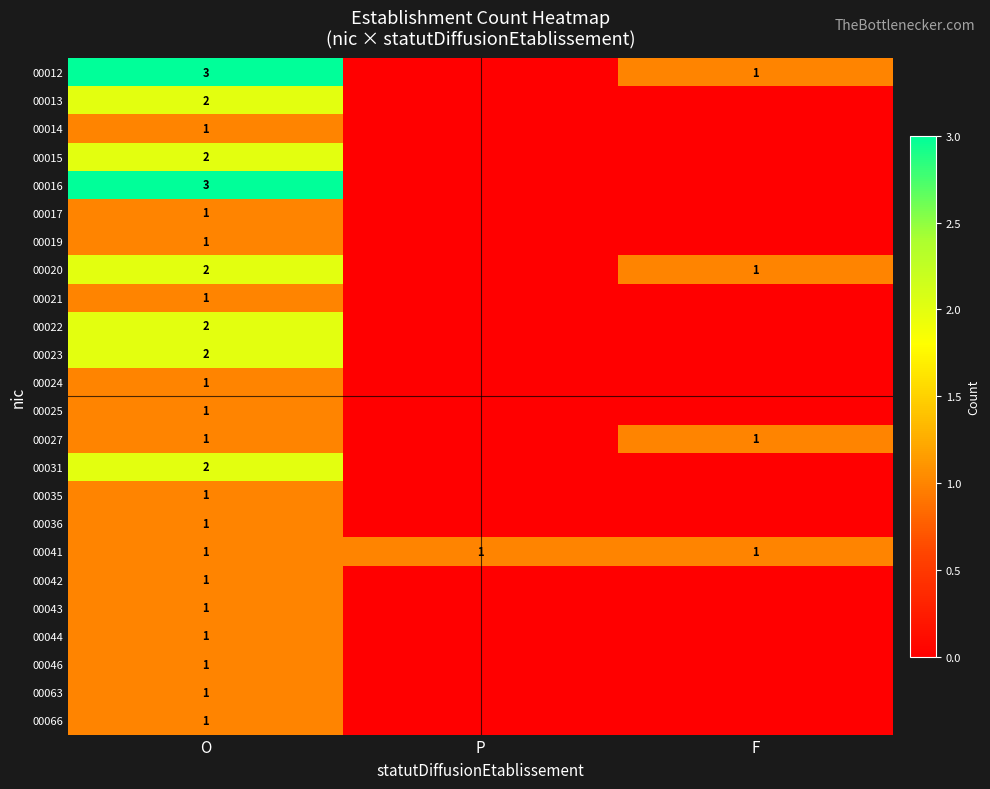

True or false: 00015 has a value of 2 at O.

True